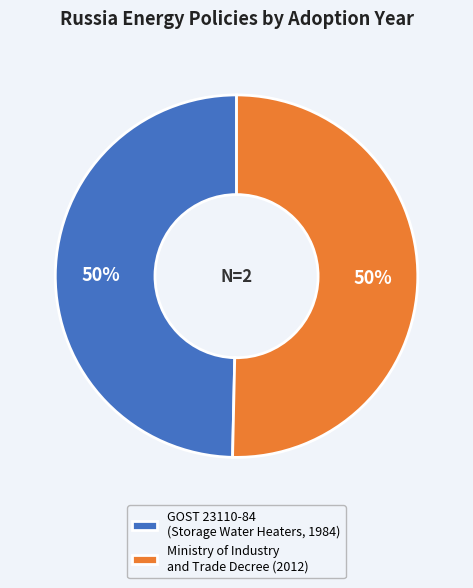

The Ministry of Industry and Trade Decree (2012) slice represents 50% of the pie. True or false?

True